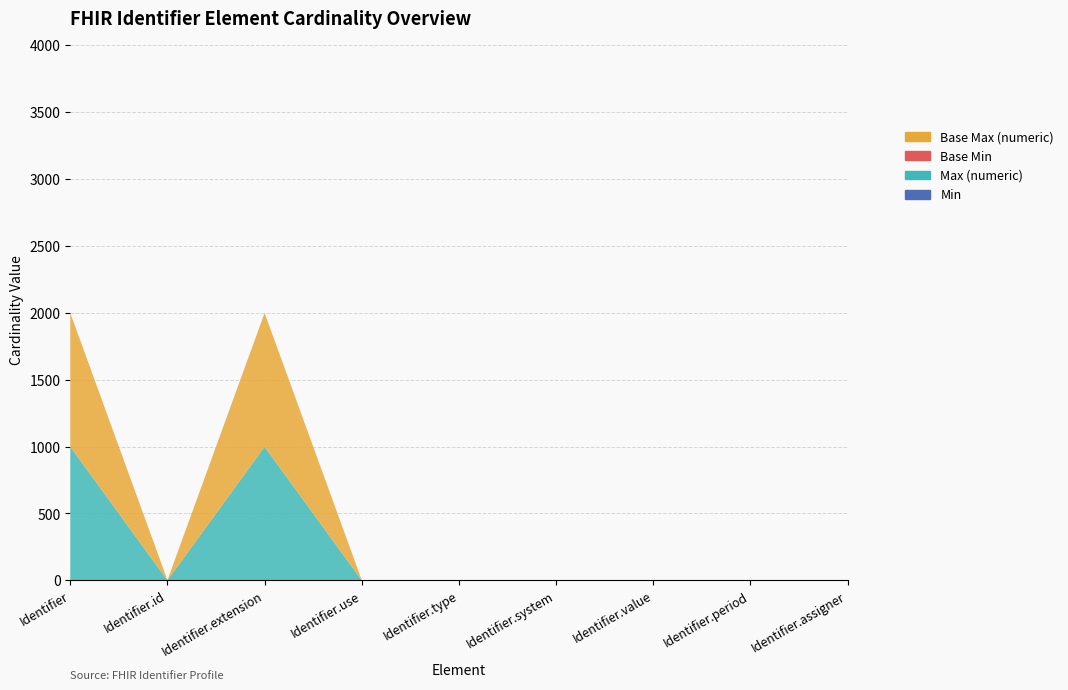

Reading left to right, transcribe all the data shown in this chart.

Min: Identifier=0	Identifier.id=0	Identifier.extension=0	Identifier.use=0	Identifier.type=0	Identifier.system=1	Identifier.value=1	Identifier.period=0	Identifier.assigner=0
Max (numeric): Identifier=999	Identifier.id=1	Identifier.extension=999	Identifier.use=1	Identifier.type=1	Identifier.system=1	Identifier.value=1	Identifier.period=1	Identifier.assigner=1
Base Min: Identifier=0	Identifier.id=0	Identifier.extension=0	Identifier.use=0	Identifier.type=0	Identifier.system=0	Identifier.value=0	Identifier.period=0	Identifier.assigner=0
Base Max (numeric): Identifier=999	Identifier.id=1	Identifier.extension=999	Identifier.use=1	Identifier.type=1	Identifier.system=1	Identifier.value=1	Identifier.period=1	Identifier.assigner=1